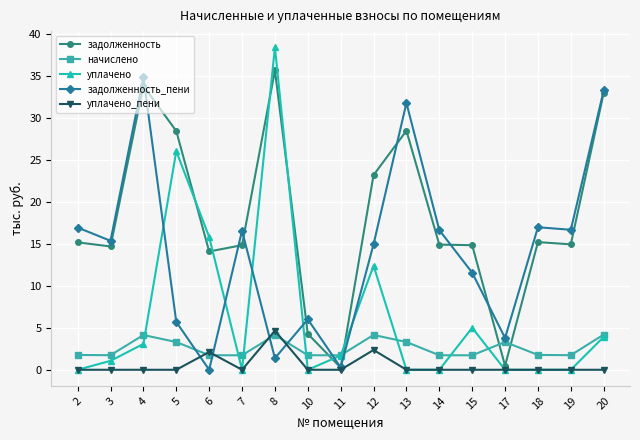

What are all the series names shown in the legend?

задолженность, начислено, уплачено, задолженность_пени, уплачено_пени